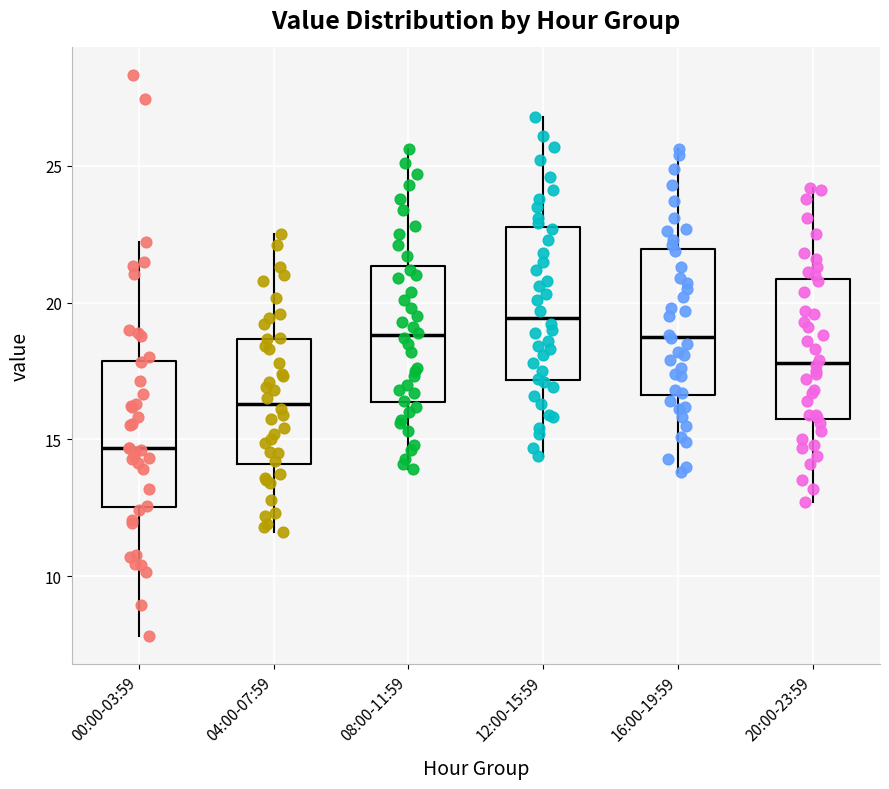

Which box's median line is the lowest?

00:00-03:59